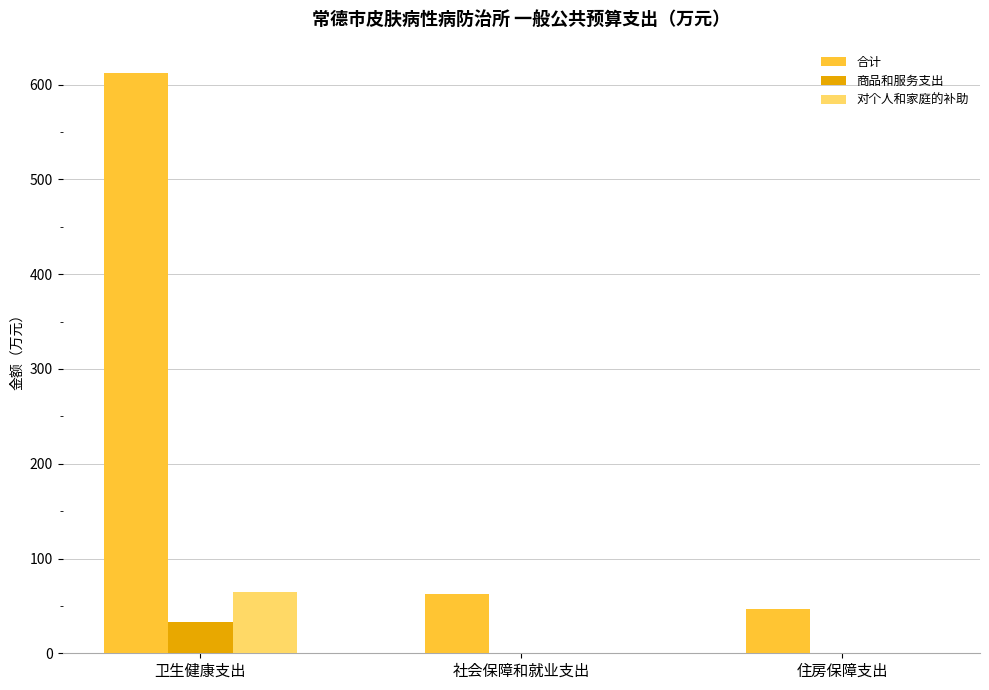

Reading right to left, extract all data points from this chart.

合计: 47.0	62.8	611.8
商品和服务支出: 0.0	0.0	32.8
对个人和家庭的补助: 0.0	0.0	64.5